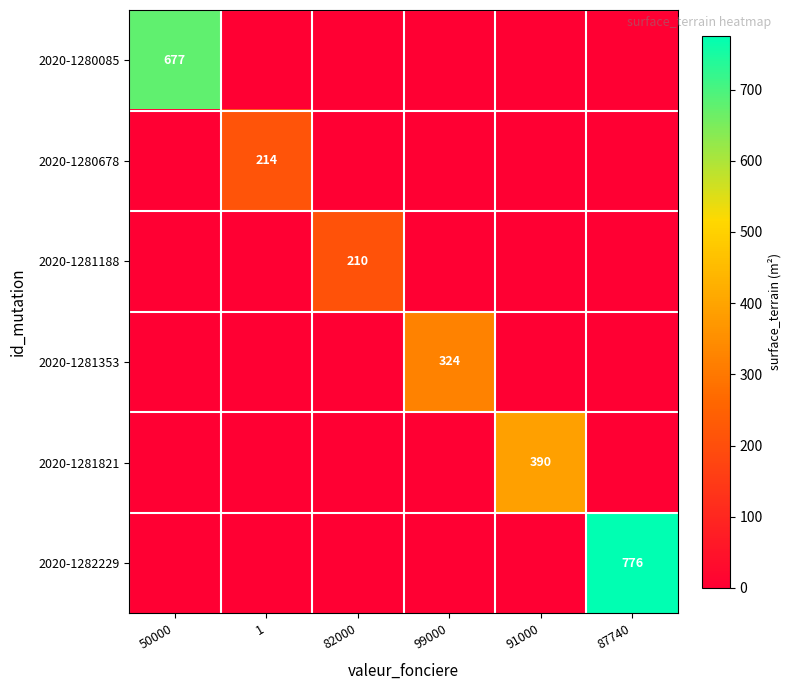

Which series has the largest range (max minus min)?

2020-1282229